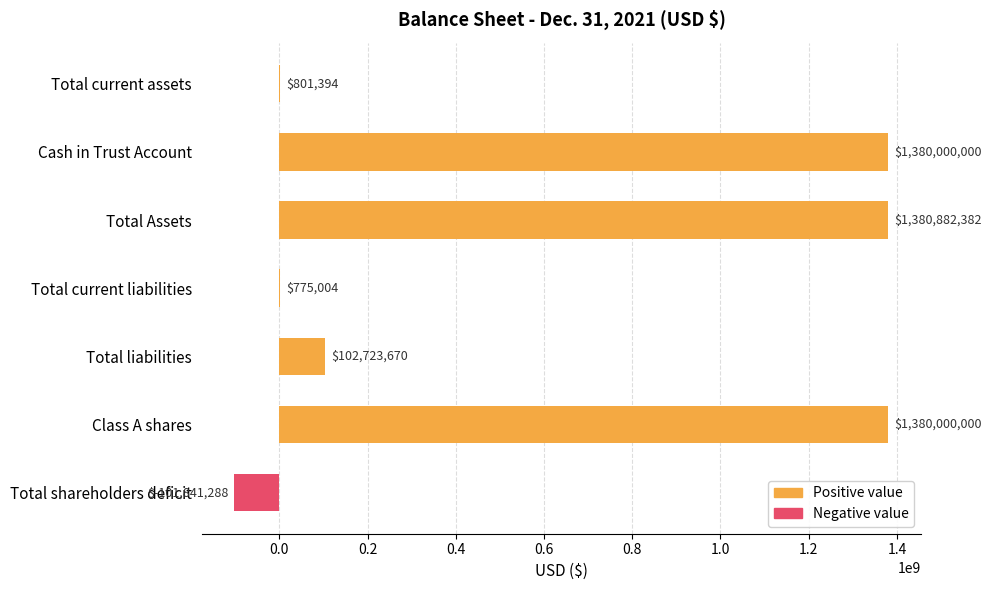

Which label corresponds to the largest value in the chart?

Total Assets